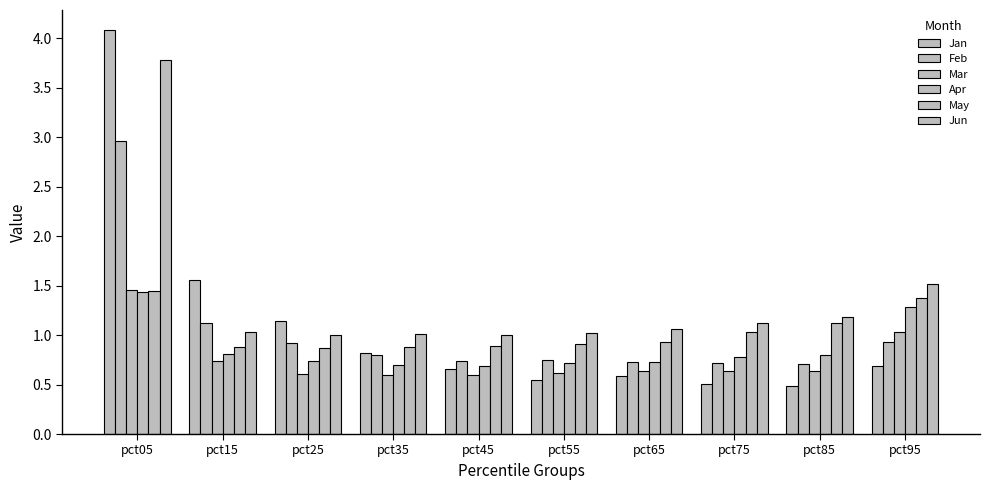

Reading left to right, extract all data points from this chart.

Jan: 4.1	1.6	1.1	0.8	0.7	0.6	0.6	0.5	0.5	0.7
Feb: 3.0	1.1	0.9	0.8	0.7	0.7	0.7	0.7	0.7	0.9
Mar: 1.5	0.7	0.6	0.6	0.6	0.6	0.6	0.6	0.6	1.0
Apr: 1.4	0.8	0.7	0.7	0.7	0.7	0.7	0.8	0.8	1.3
May: 1.4	0.9	0.9	0.9	0.9	0.9	0.9	1.0	1.1	1.4
Jun: 3.8	1.0	1.0	1.0	1.0	1.0	1.1	1.1	1.2	1.5